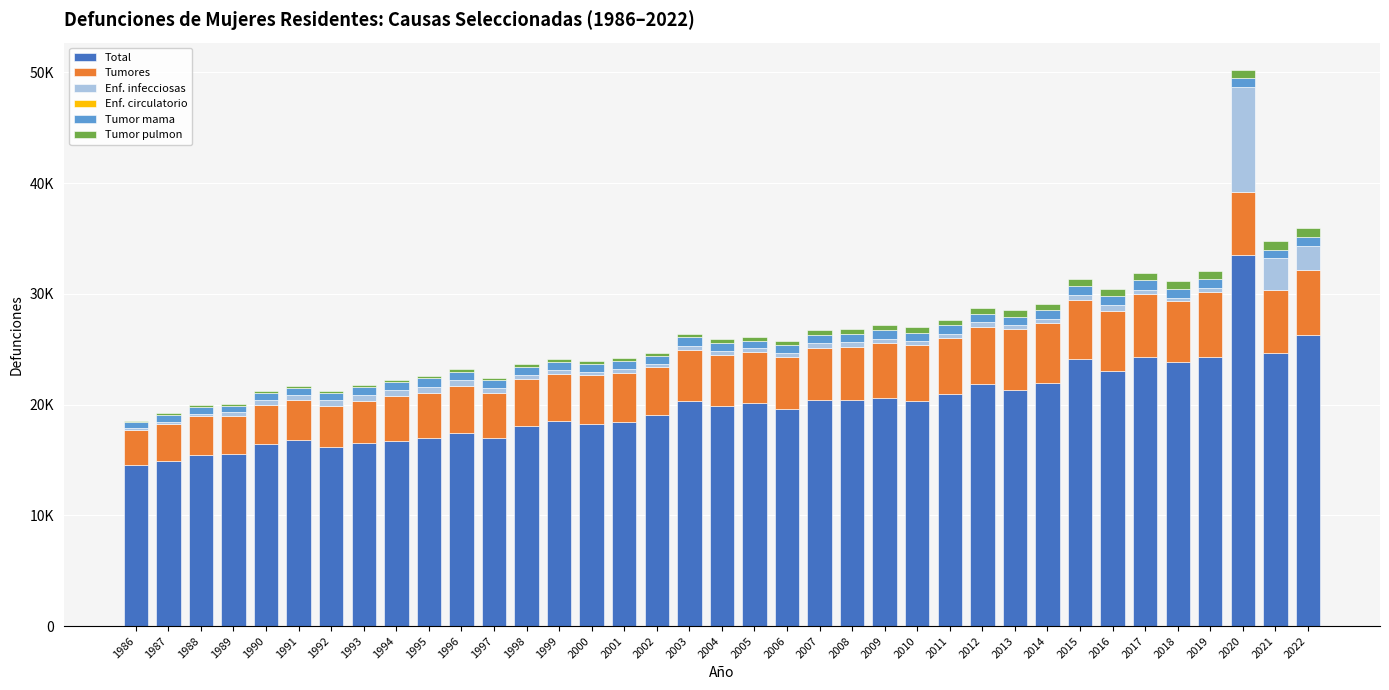

At 2006, list the series in order from largest to smallest.

Total, Tumores, Tumor mama, Tumor pulmon, Enf. infecciosas, Enf. circulatorio